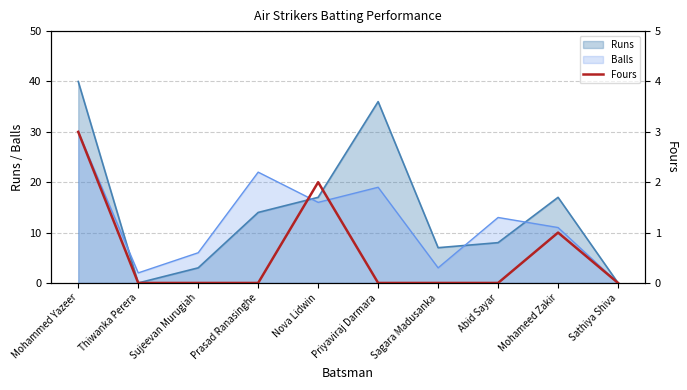

Does the chart have visible grid lines?

Yes